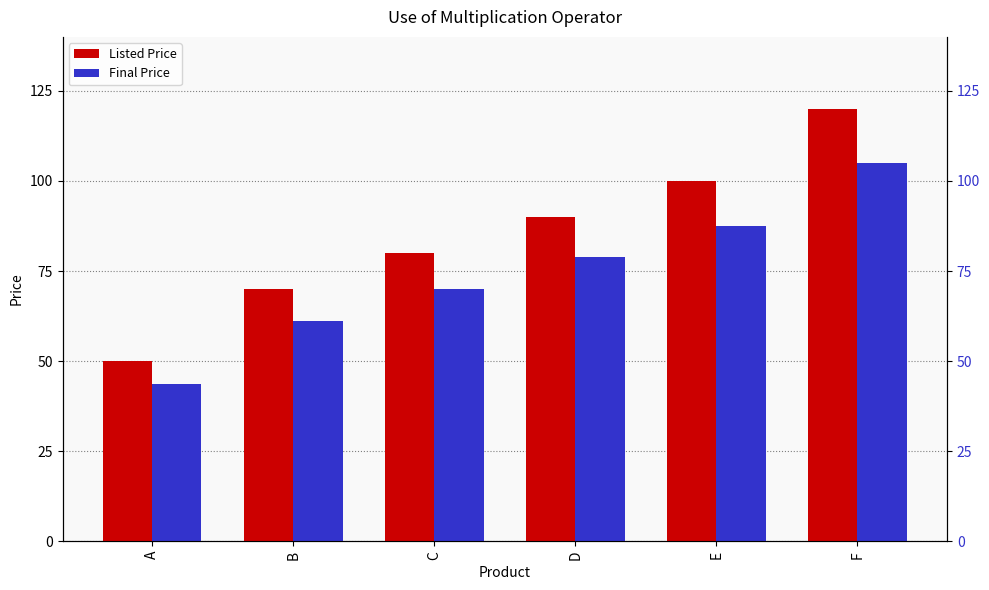

How many values in the Listed Price series exceed 90?

2